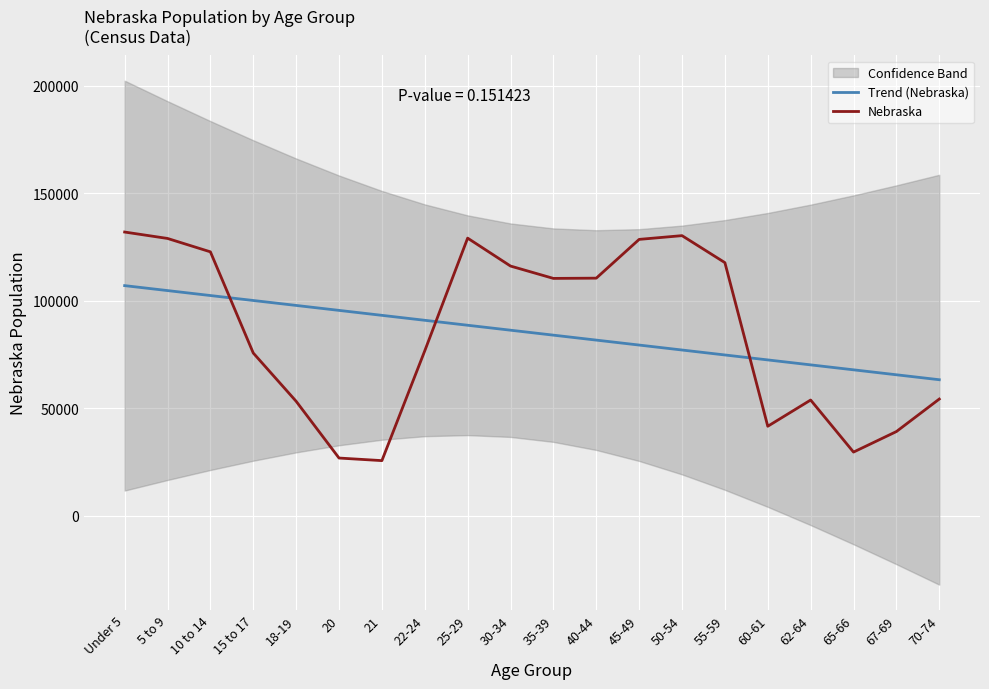

How many times do Nebraska and Trend (Nebraska) cross each other?

3